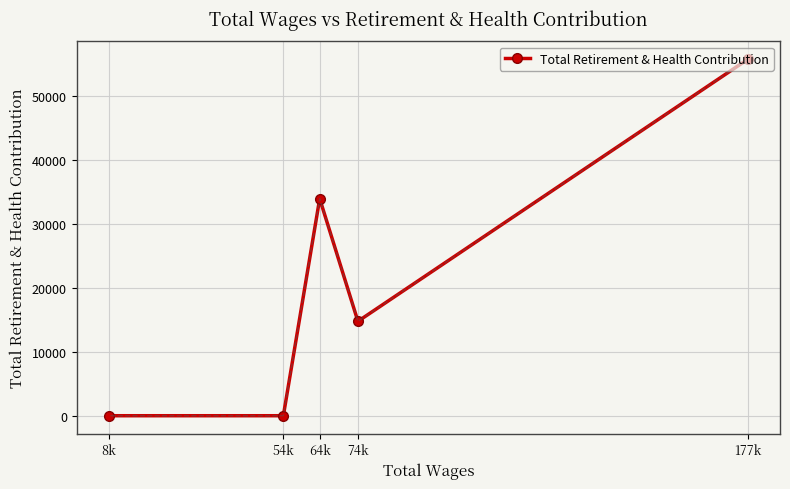

What is the greatest value displayed?

55775